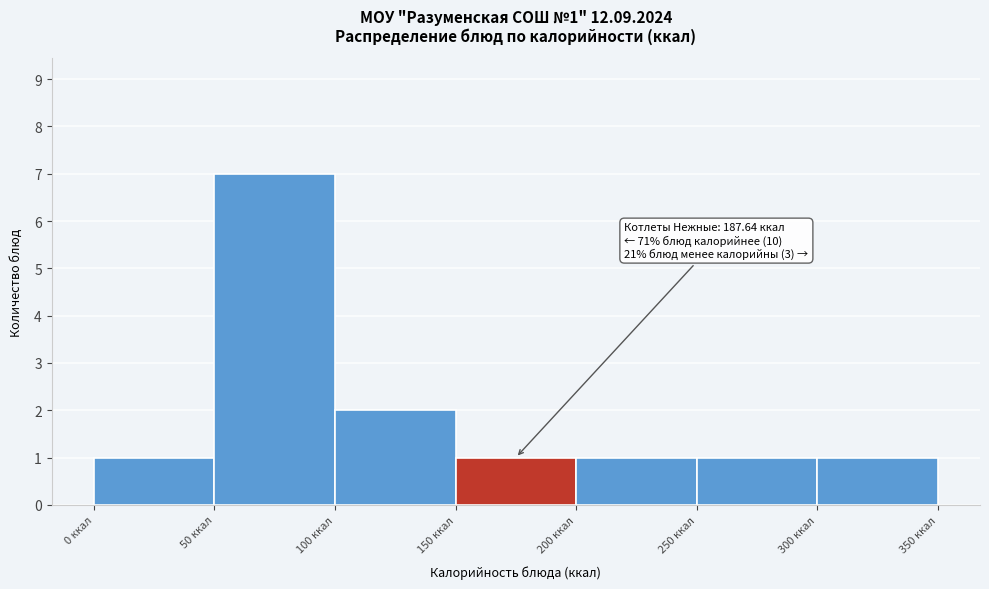

Which range on the x-axis has the tallest bar?

50 to 100